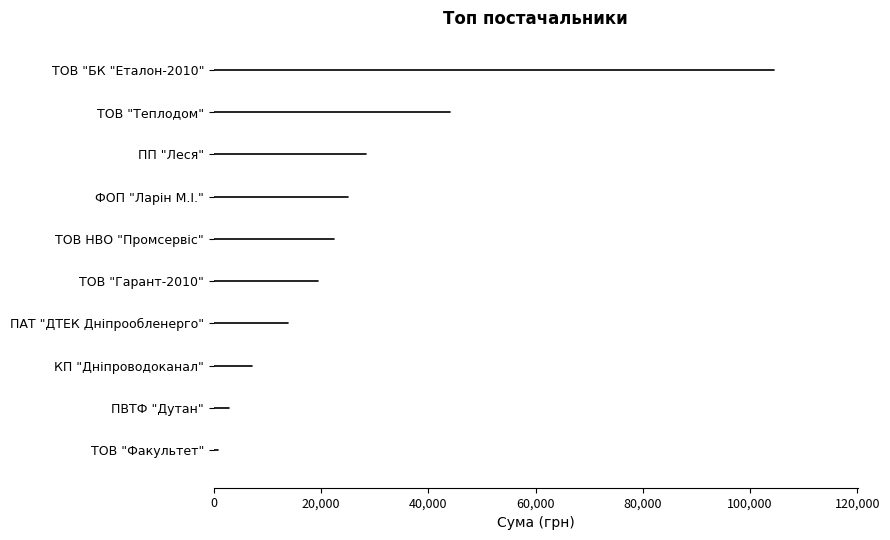

Between ПАТ "ДТЕК Дніпрообленерго" and ПВТФ "Дутан", which is larger?

ПАТ "ДТЕК Дніпрообленерго"